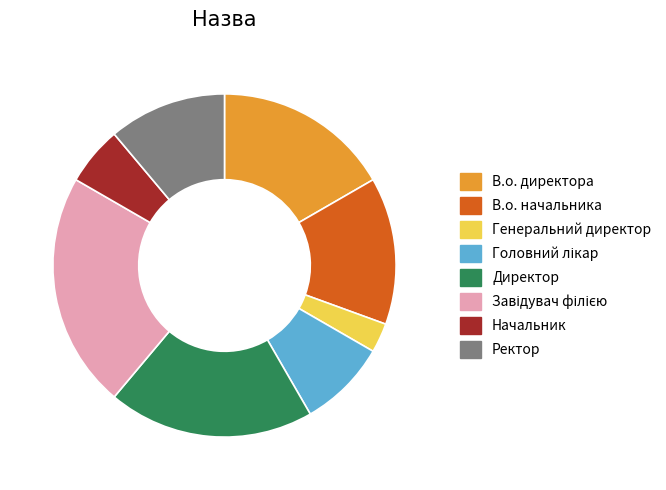

What is the smallest slice in the pie chart?

Генеральний директор